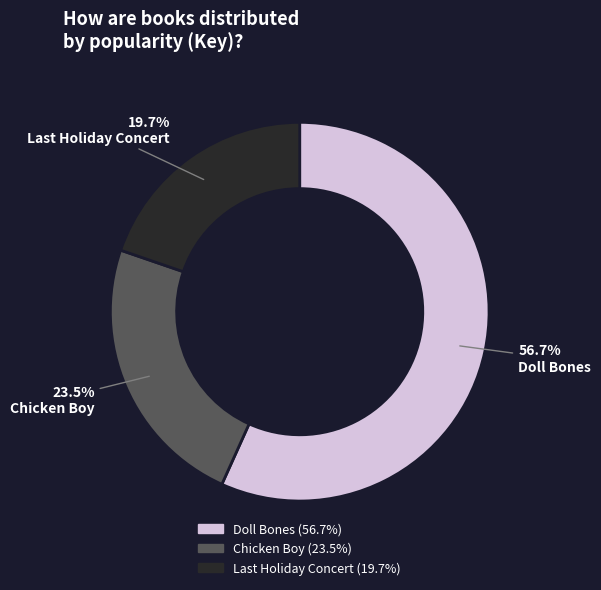

Is it true that Doll Bones is 48% of the pie?

False